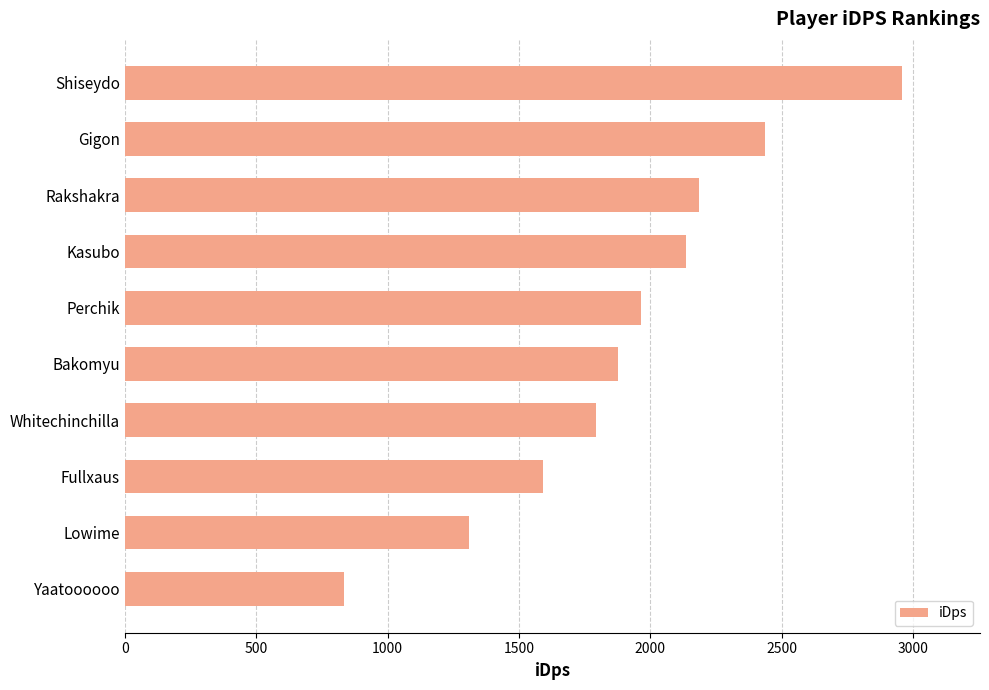

Rank the categories by value from highest to lowest.

Shiseydo, Gigon, Rakshakra, Kasubo, Perchik, Bakomyu, Whitechinchilla, Fullxaus, Lowime, Yaatoooooo